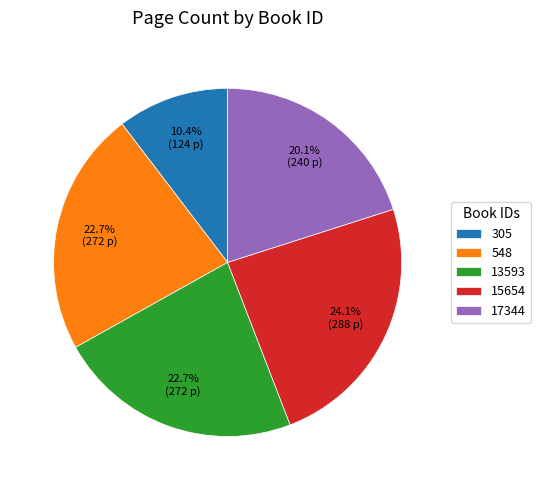

What percentage is the 17344 slice, to the nearest percent?

20%